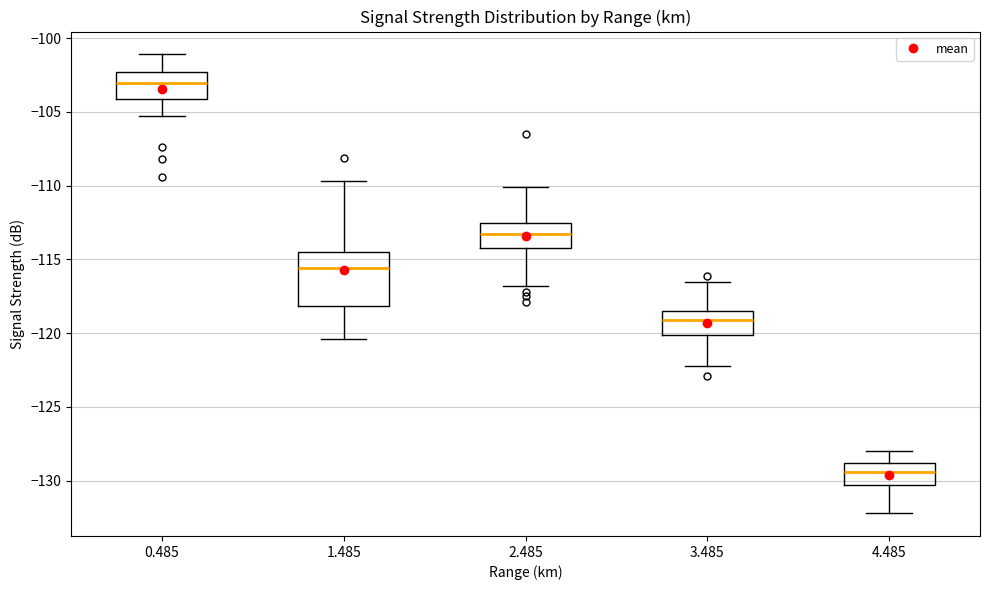

Where does the median line of the box at x = 1.485 sit on the y-axis? The values are not printed on the chart, so give them approximately, as read against the axis.

-115.5